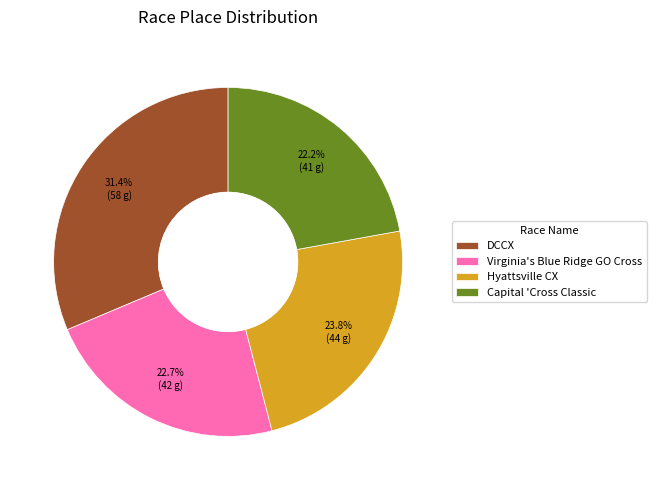

What is the smallest slice in the pie chart?

Capital 'Cross Classic